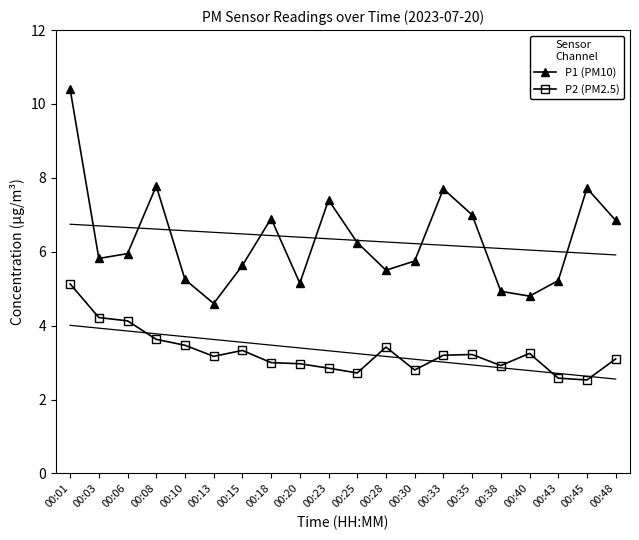

Which series has the widest spread of values?

P1 (PM10)